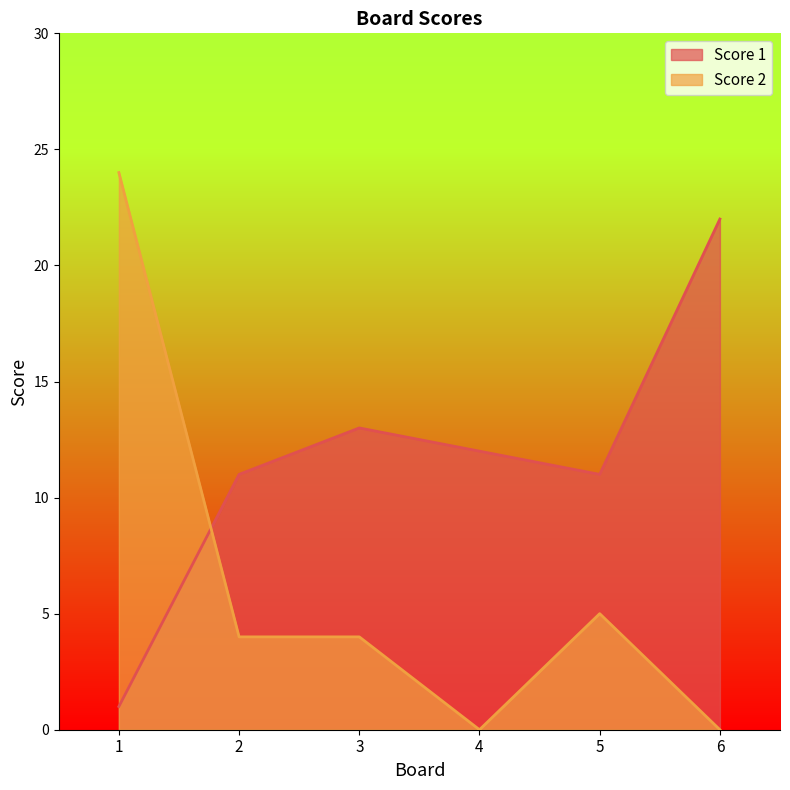

At which category does Score 1 reach its first local valley?

5